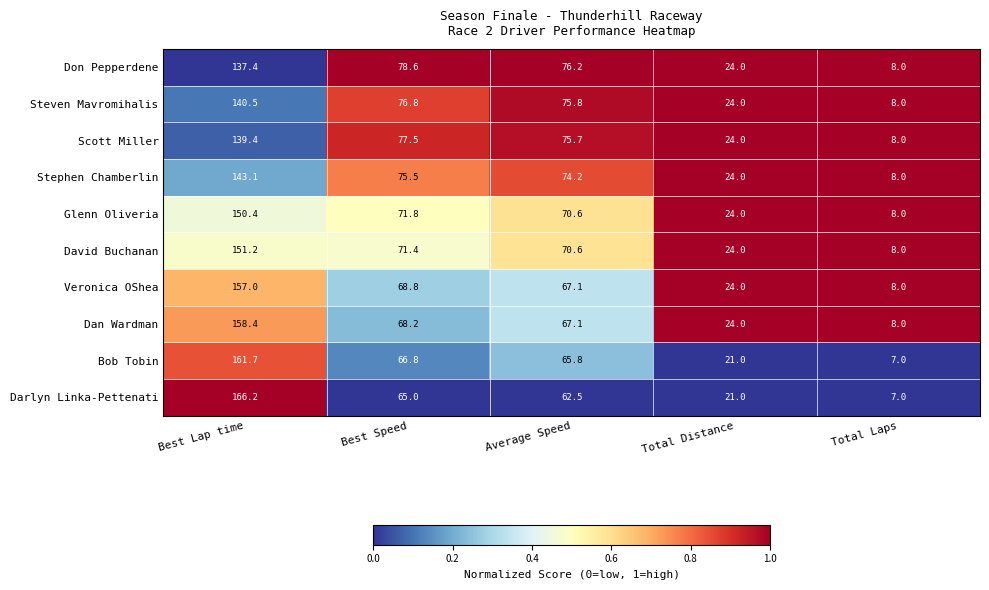

Which series has the largest total across all categories?

Dan Wardman